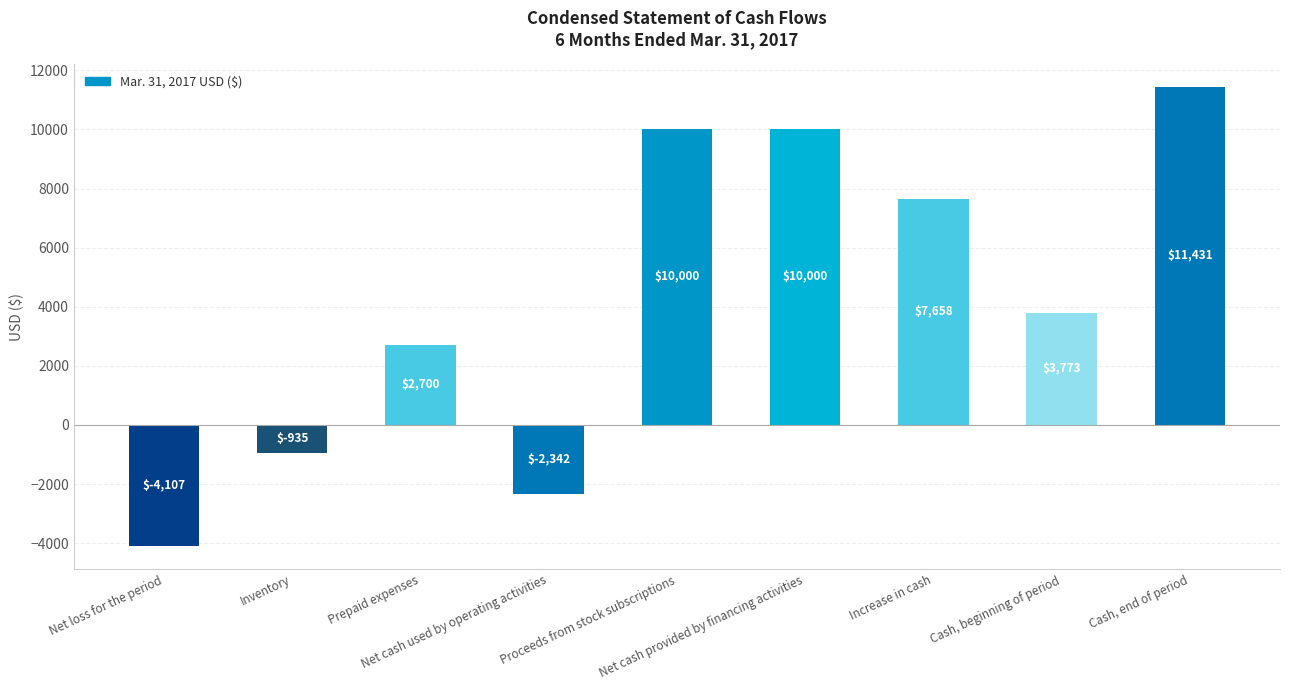

Where is the data nearest to the value 3662?

Cash, beginning of period